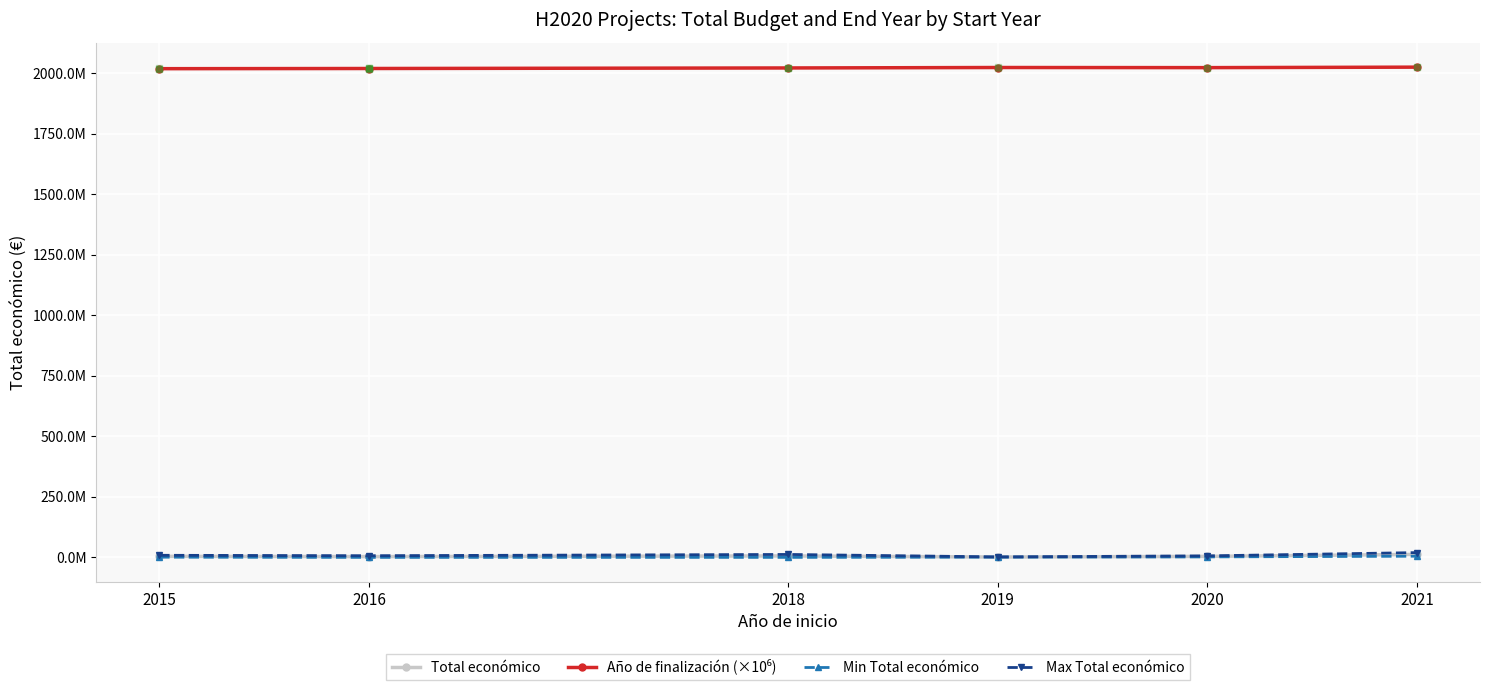

Is this an area chart (filled region under the line)?

No